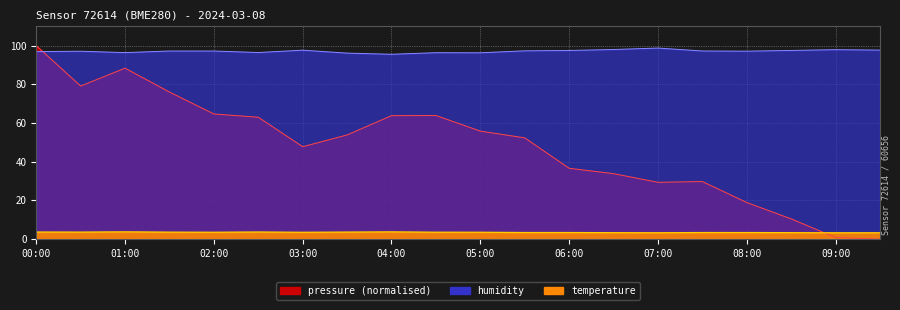

Which series has the largest total across all categories?

humidity